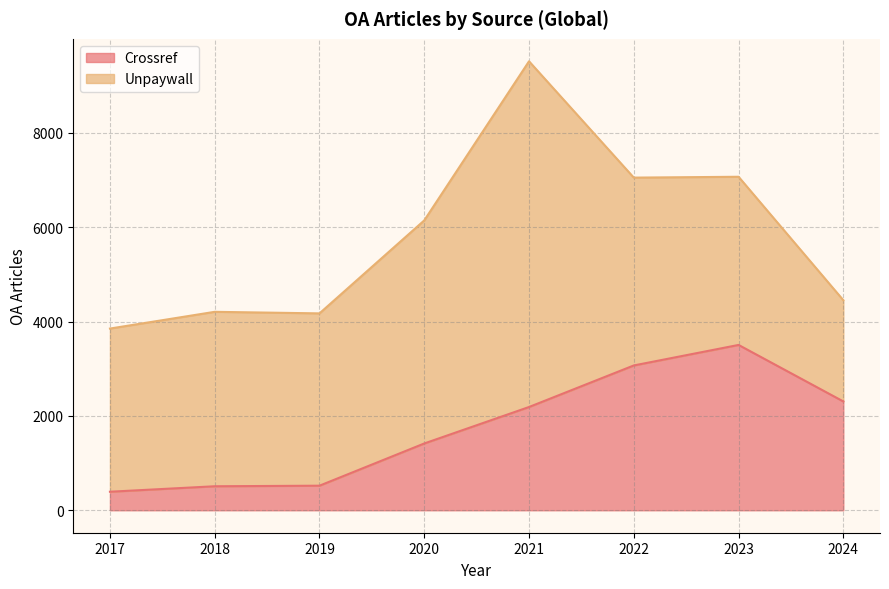

What is the sum of all values?

13910